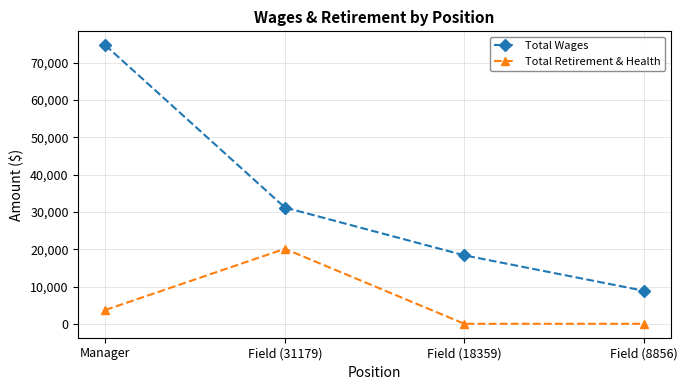

How many data points does each series have?

4